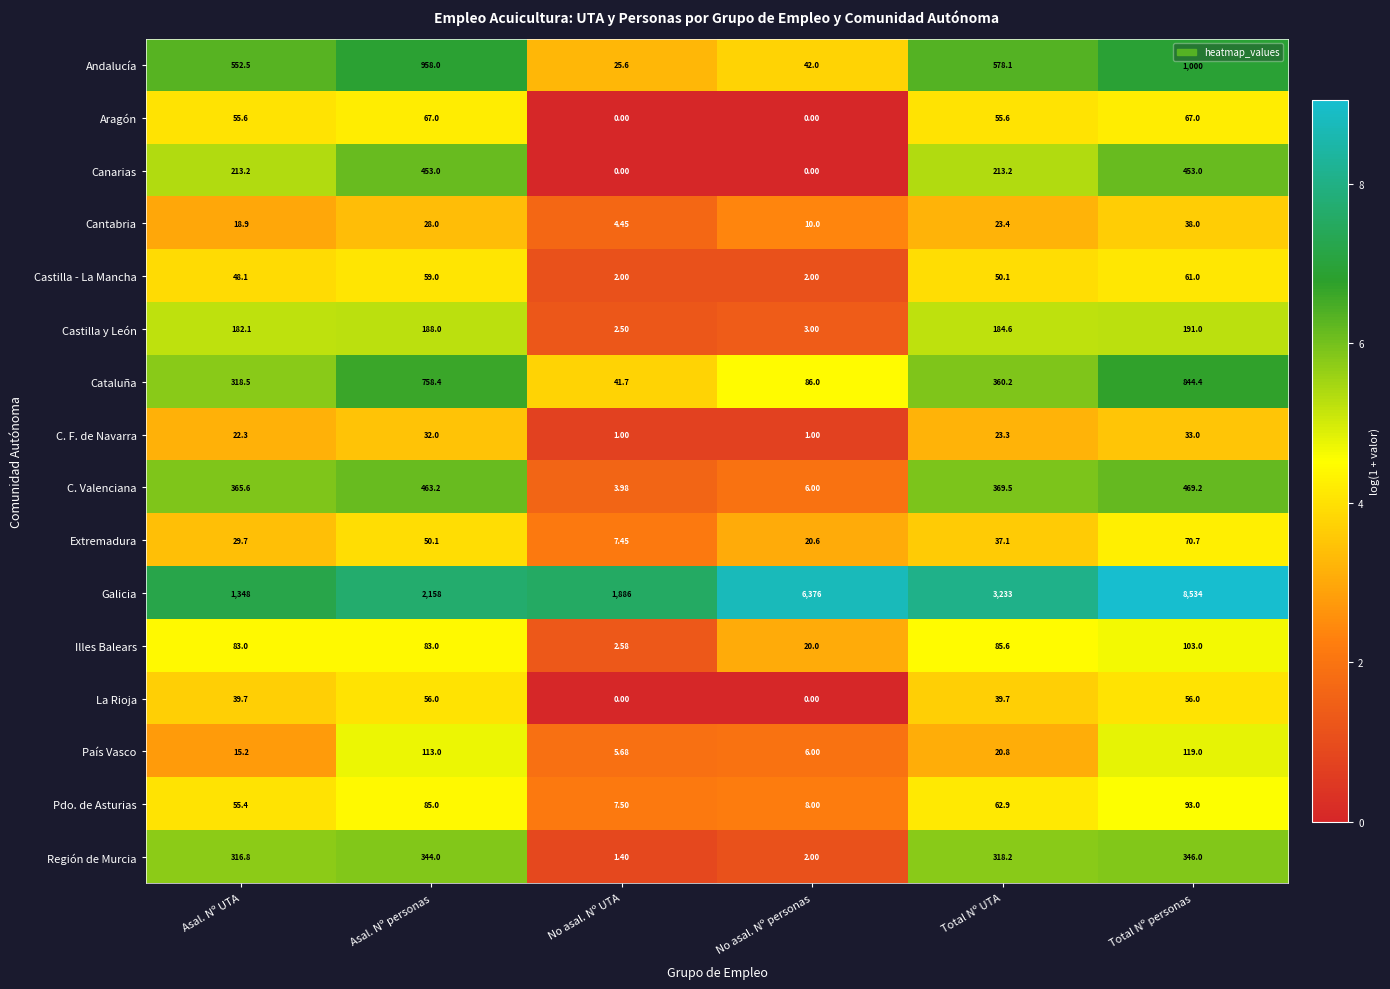

Which series has the largest range (max minus min)?

Galicia